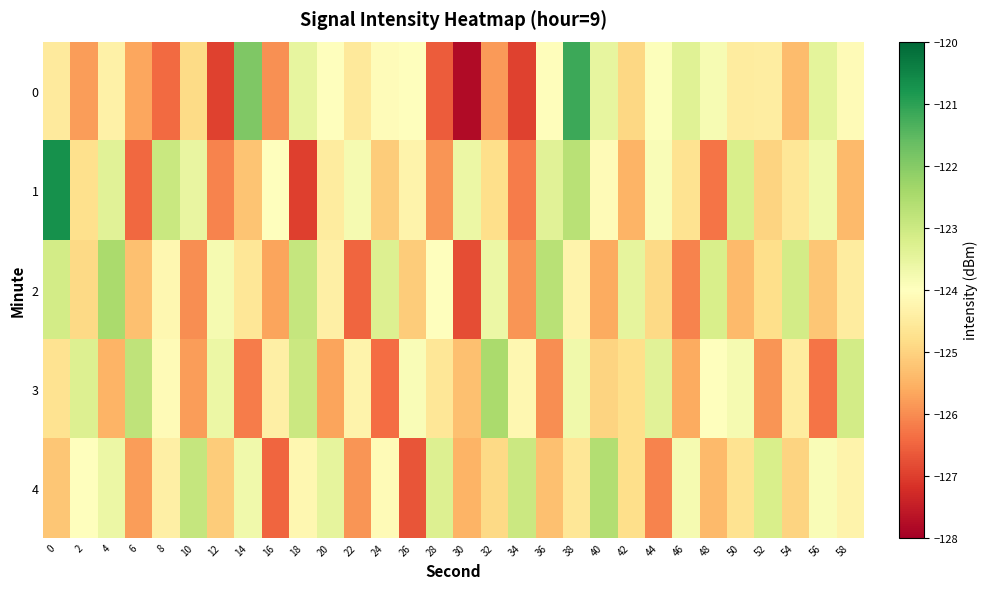

At how many categories does at least one series exceed -124?

29